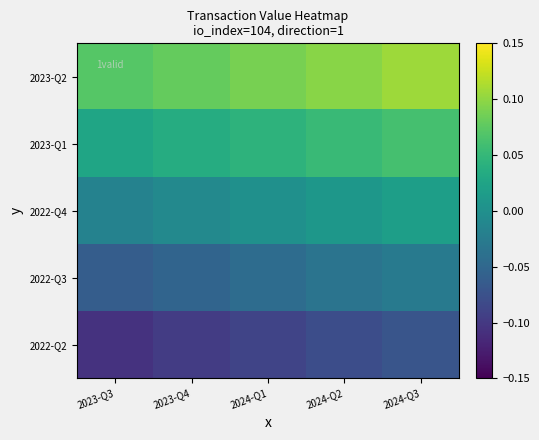

At which category is the sum across all series the highest?

2024-Q3